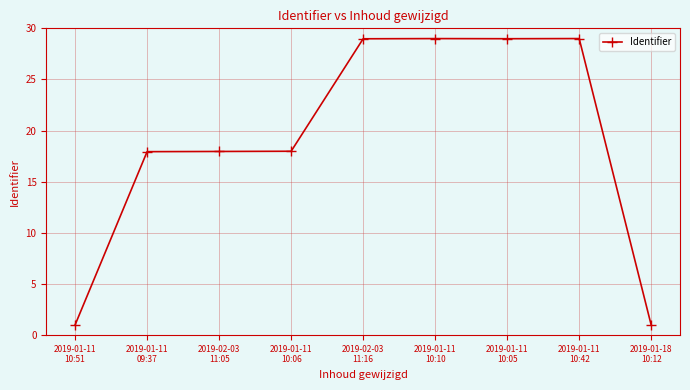

What is the value of the 7th point from the left?

29.0